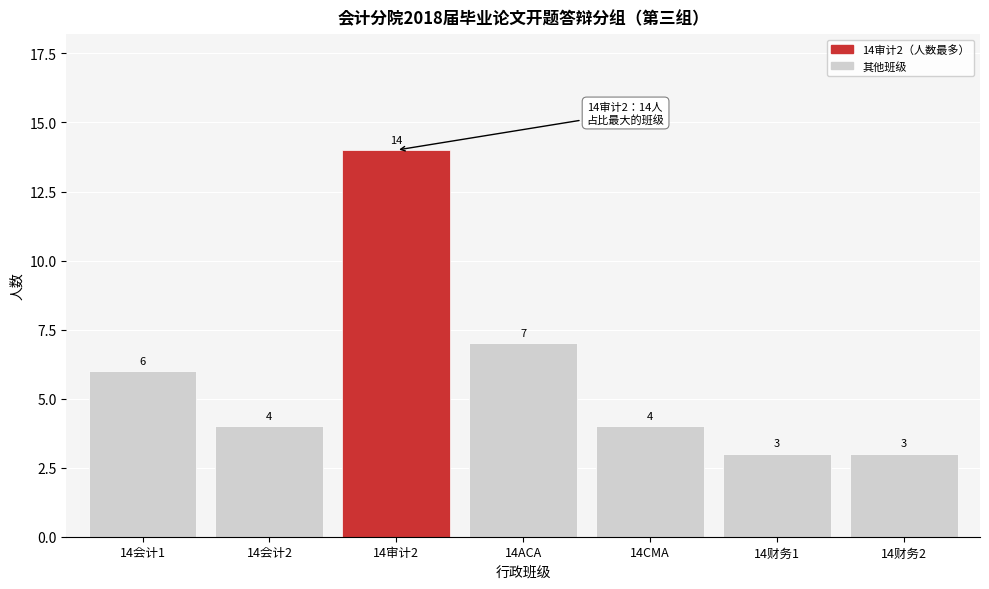

Reading left to right, list all the values displayed in this chart.

6	4	14	7	4	3	3